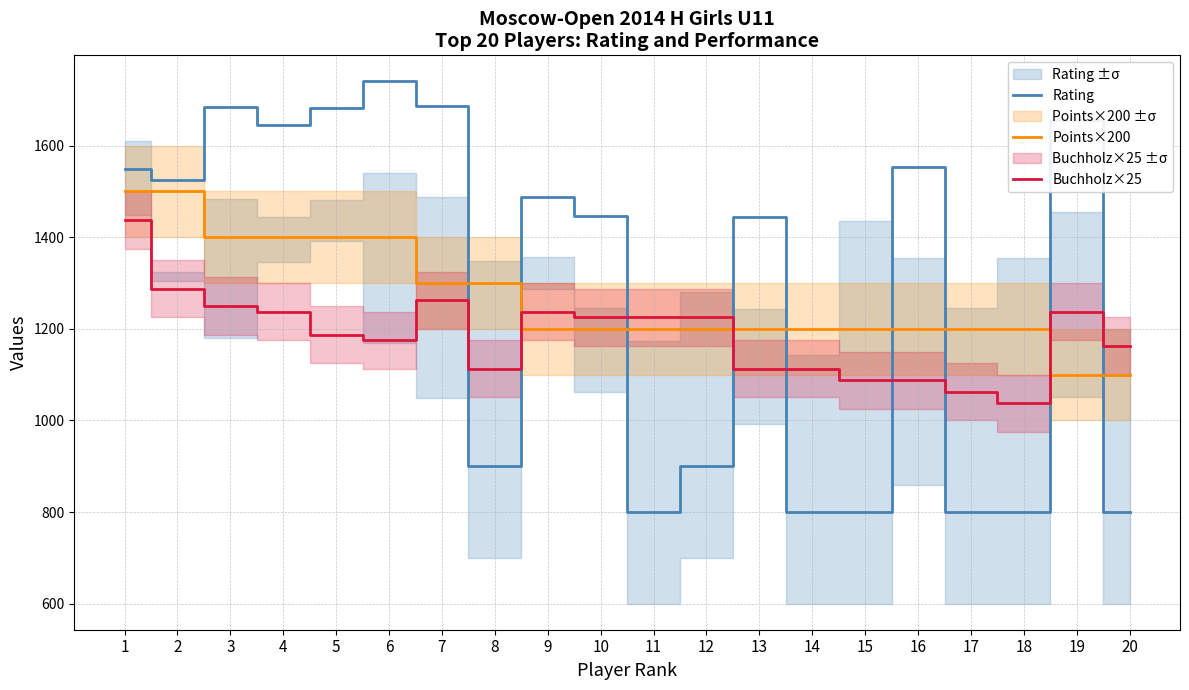

What is the difference between the Rating values at 19 and 6?

84.0